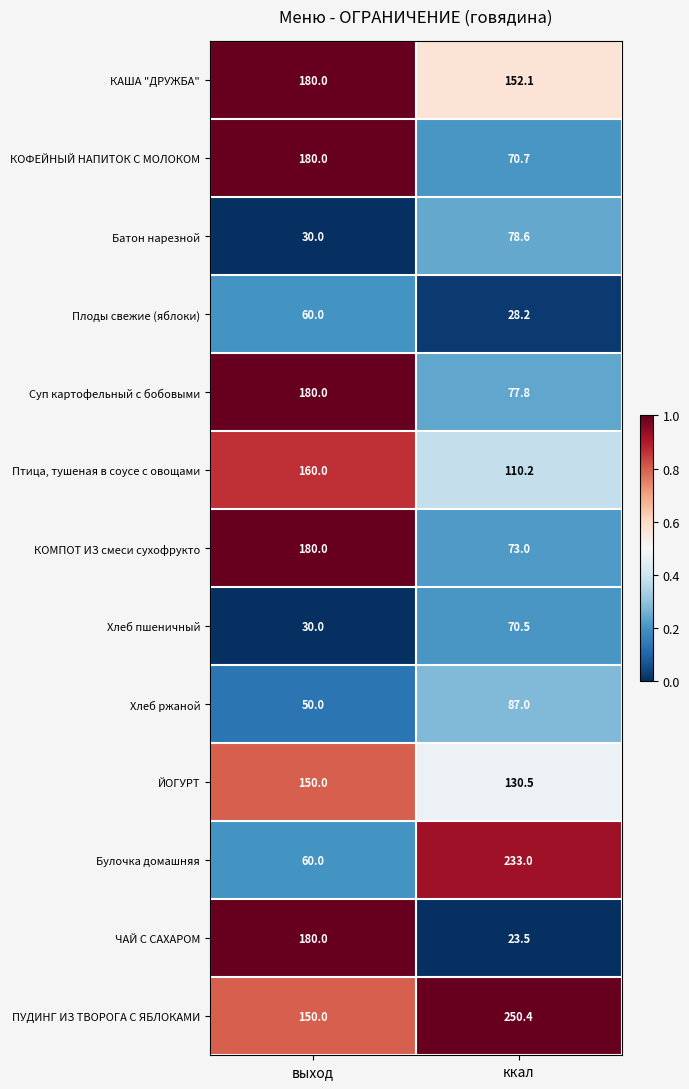

Rank the categories by КОФЕЙНЫЙ НАПИТОК С МОЛОКОМ value from highest to lowest.

выход, ккал